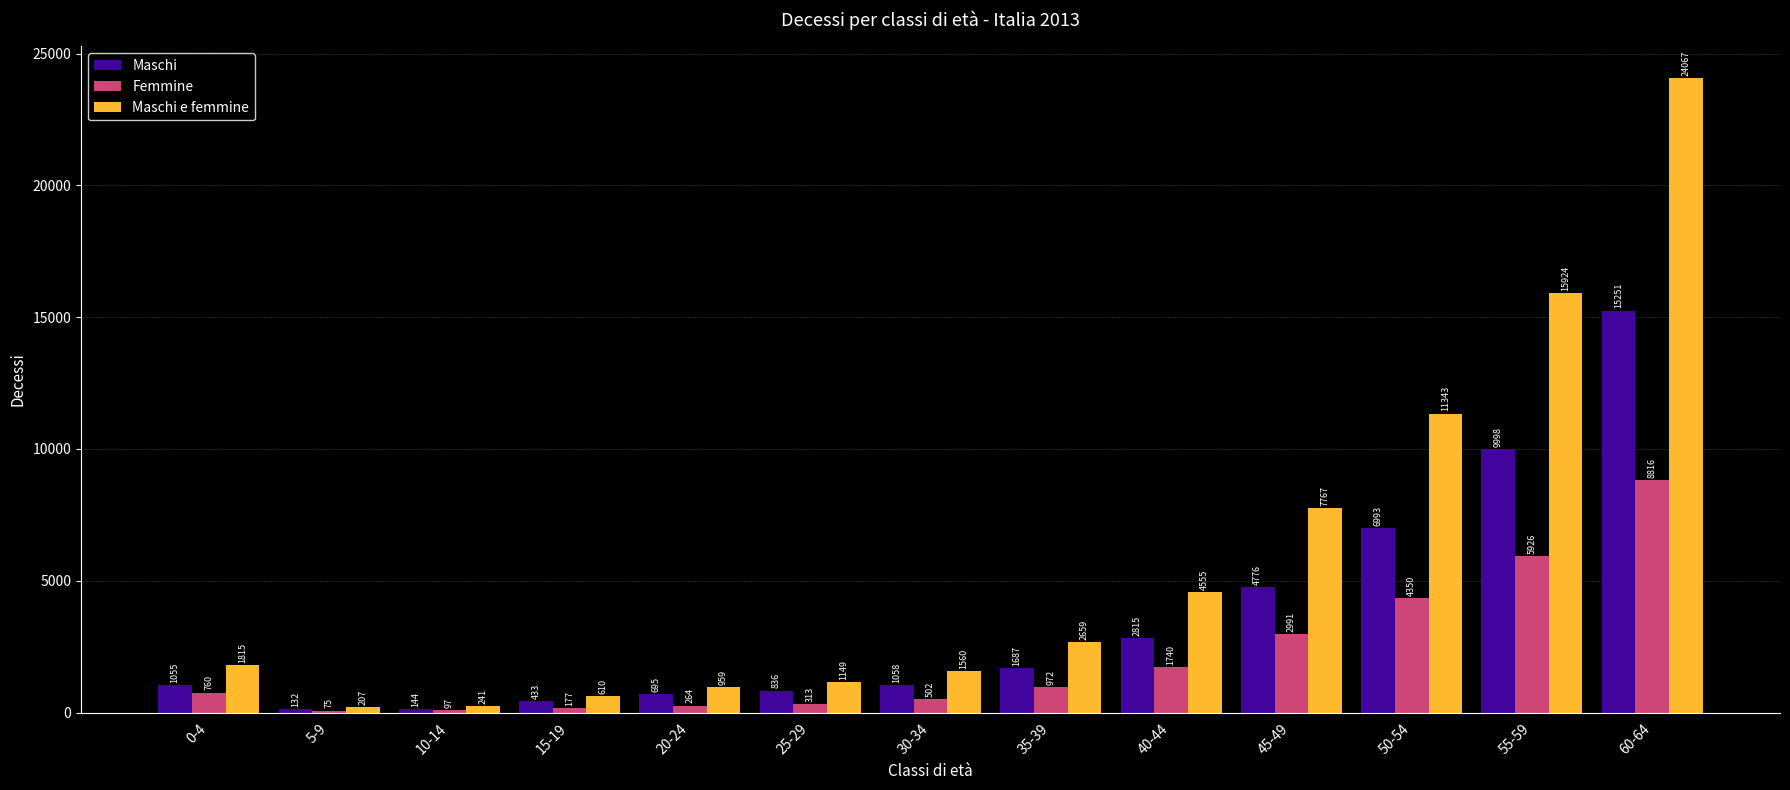

What is the highest value of the Maschi series?

15251